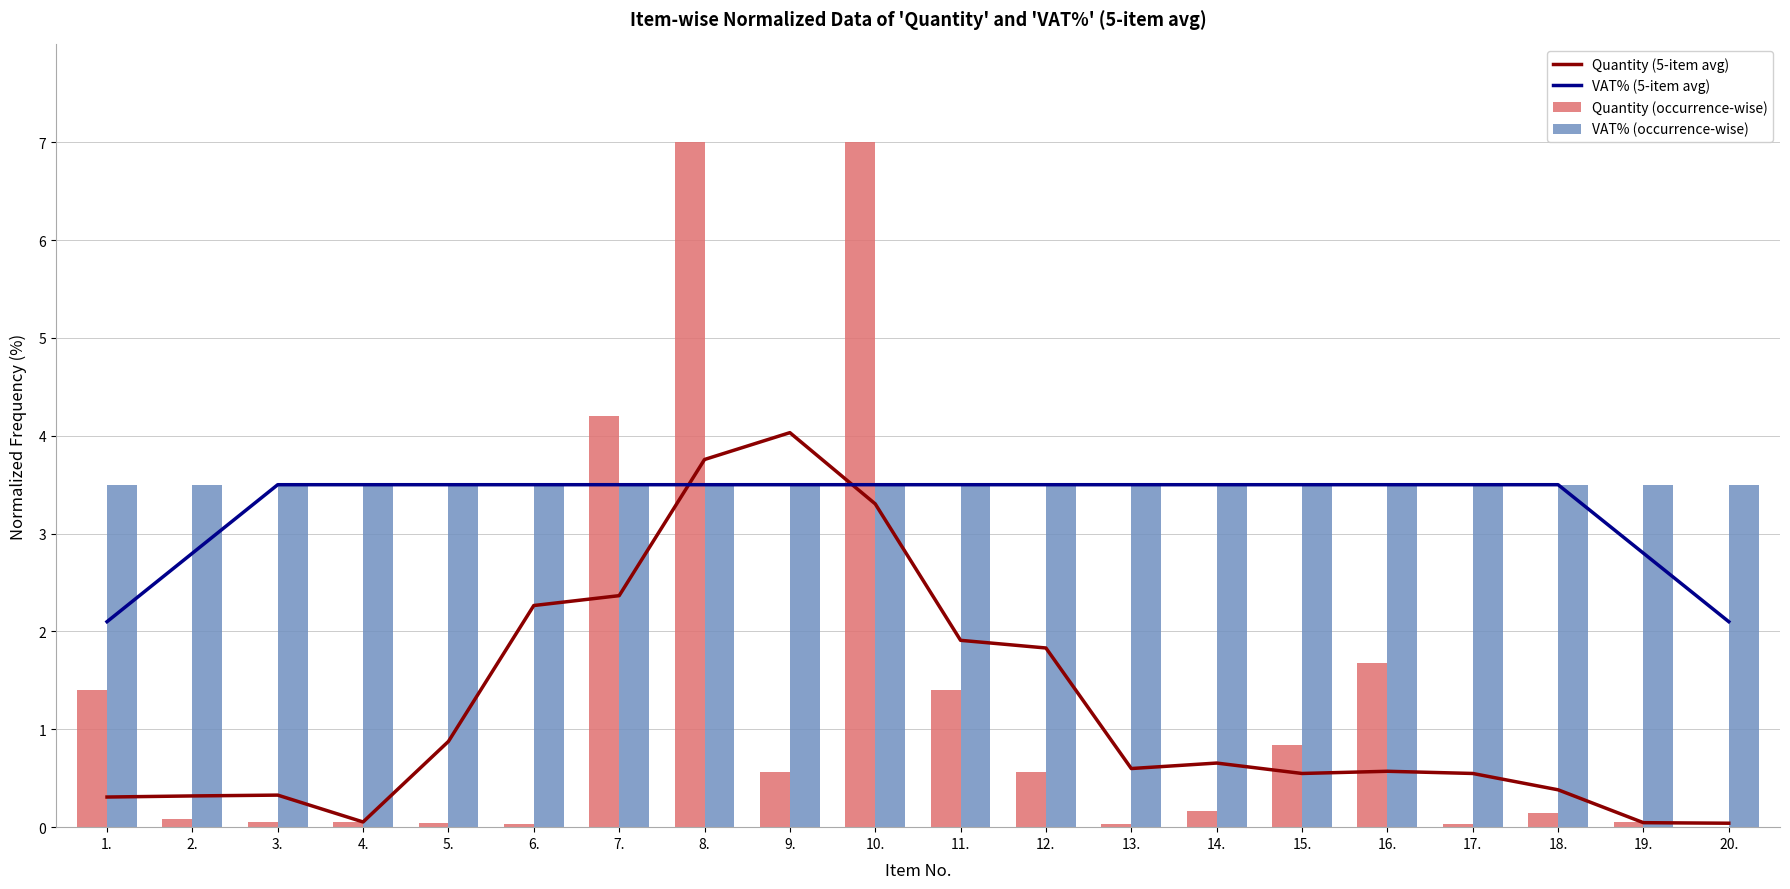

At which label is VAT% (occurrence-wise) closest to 3?

1.